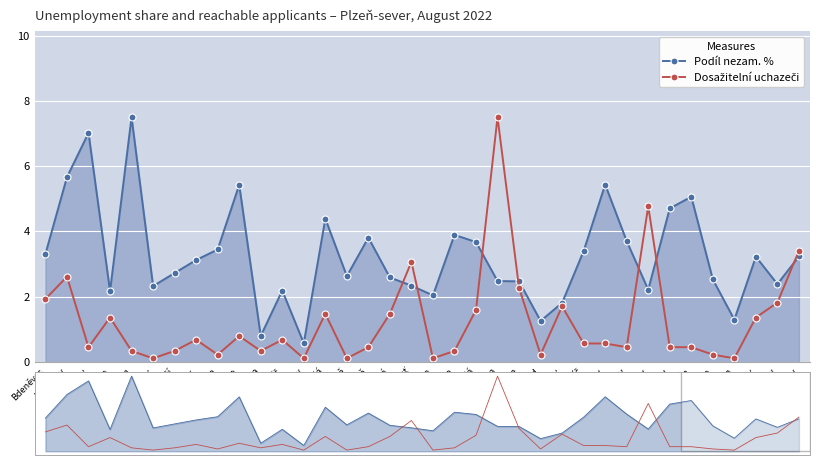

The Dosažitelní uchazeči series shows 1.7 at Chotíkov. True or false?

True